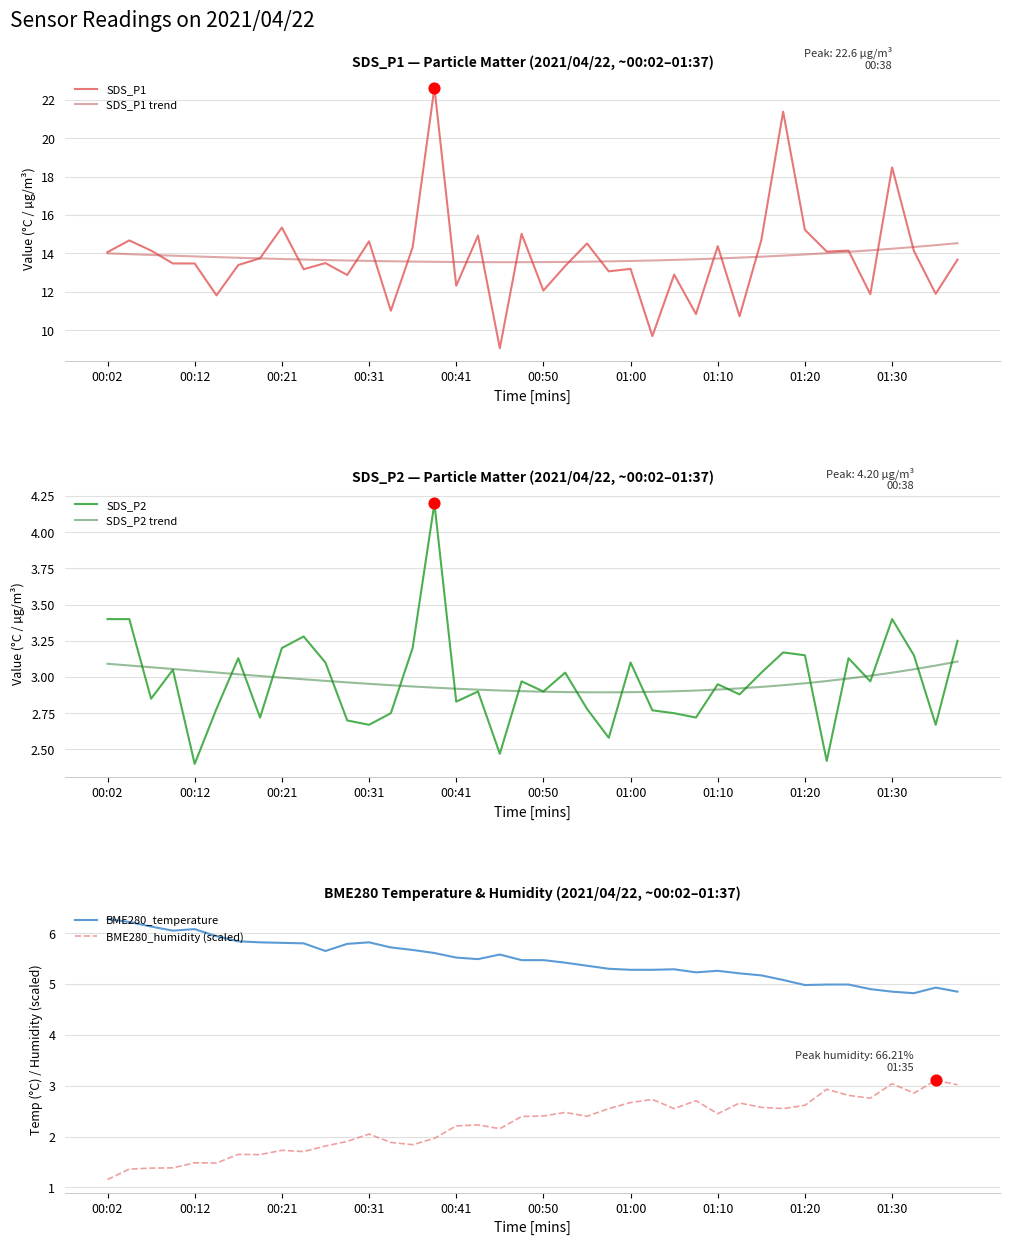

Which series has the largest Y range (max minus min)?

SDS_P1